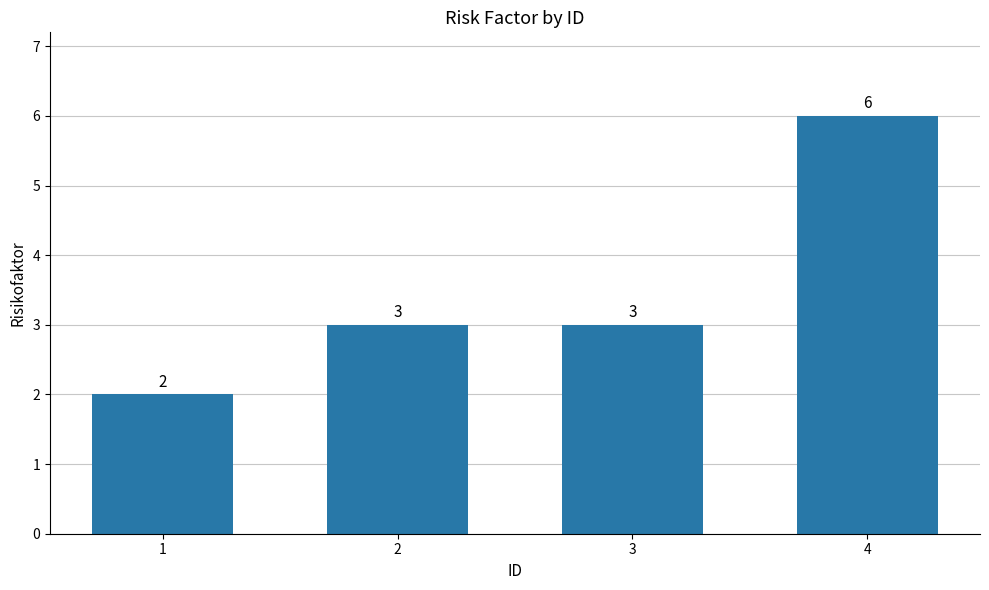

Read the value at 4.

6